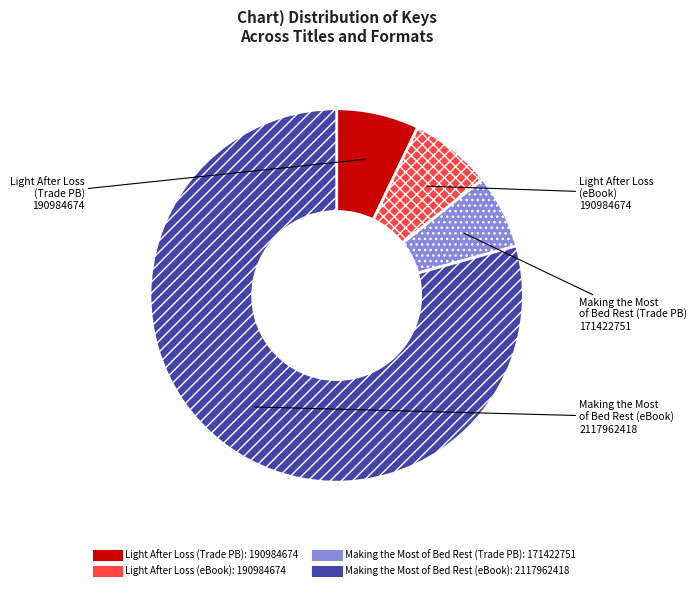

Is there a majority slice in this chart?

Yes